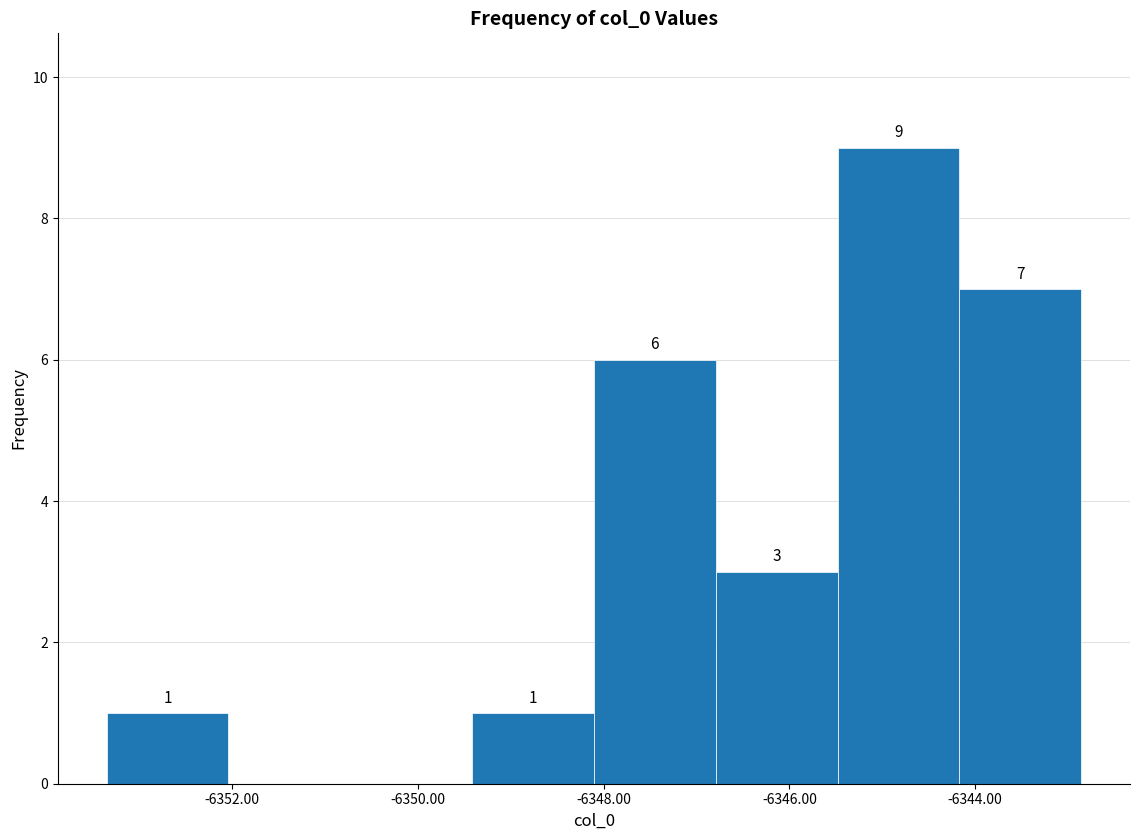

Over which range of the x-axis is the bar tallest?

-6345.4 to -6344.2